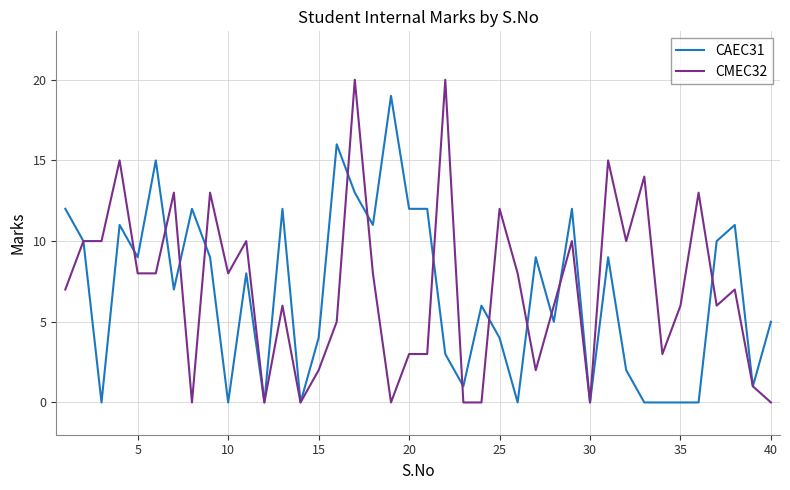

What is the maximum value for CMEC32?

20